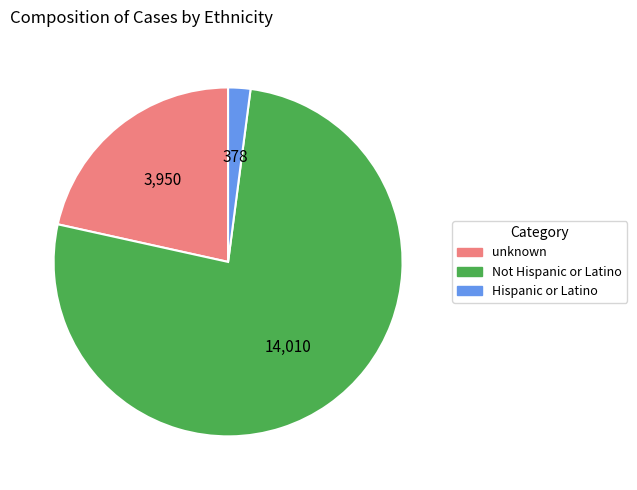

Is Not Hispanic or Latino the majority of the pie?

Yes